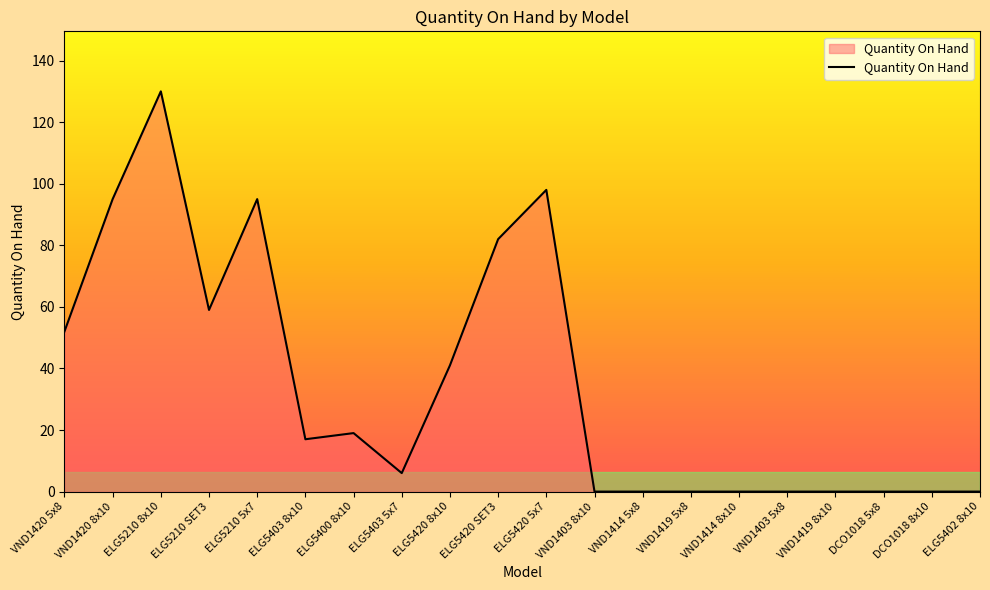

At which label is the value closest to 65?

ELG5210 SET3